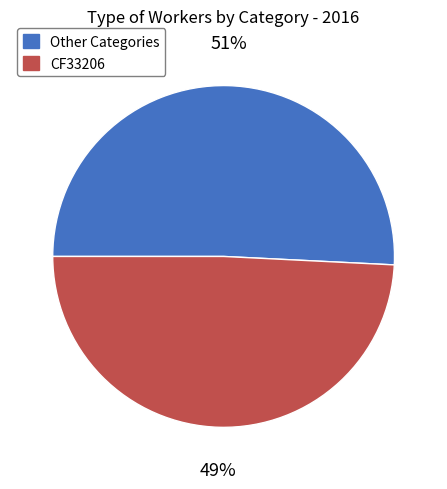

Is the sum of Other Categories and CF33206 greater than half?

Yes